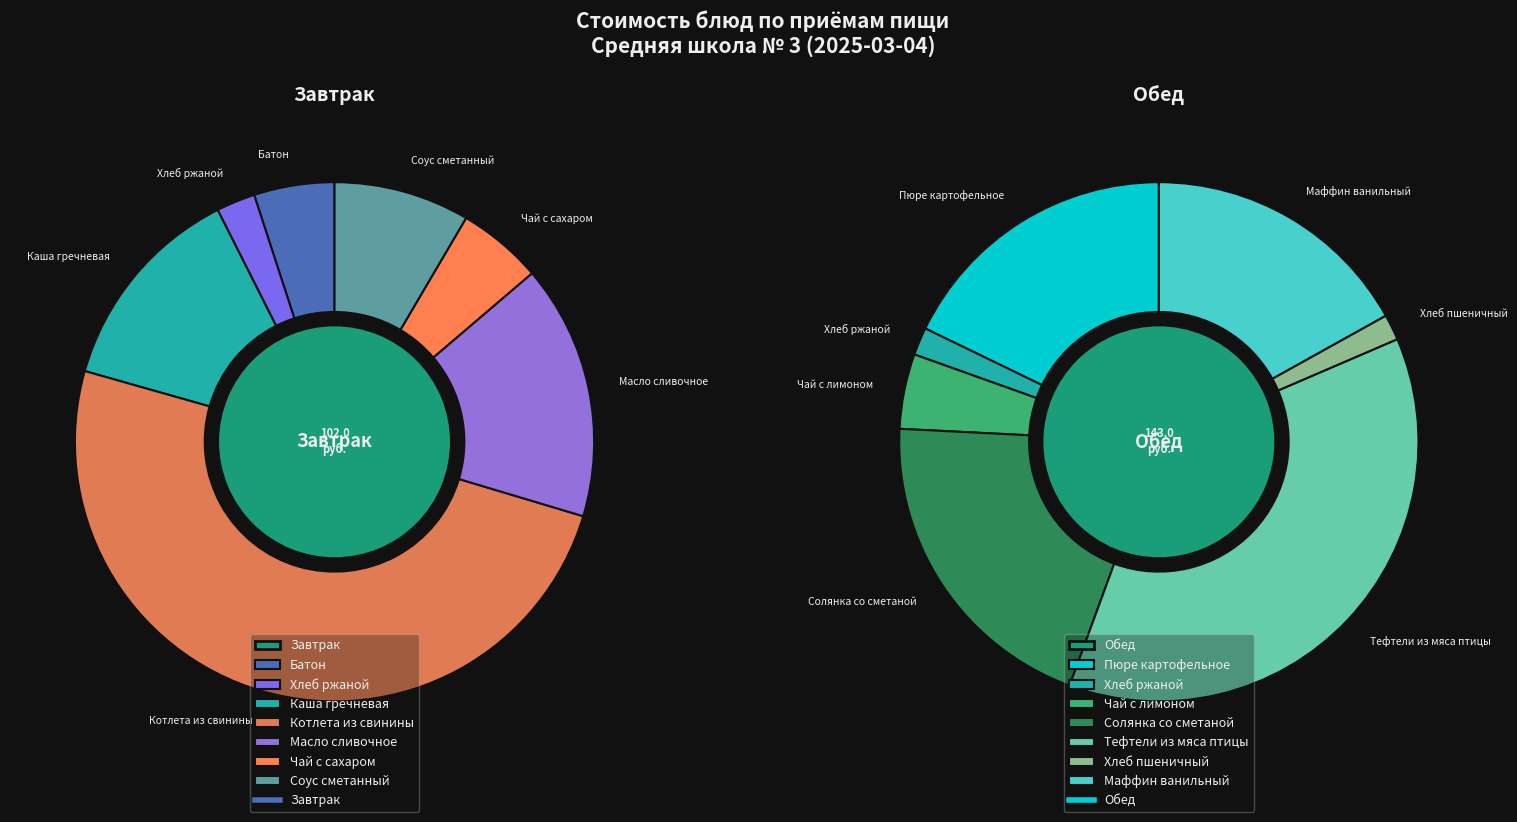

What percentage is the 3 slice, to the nearest percent?

20%